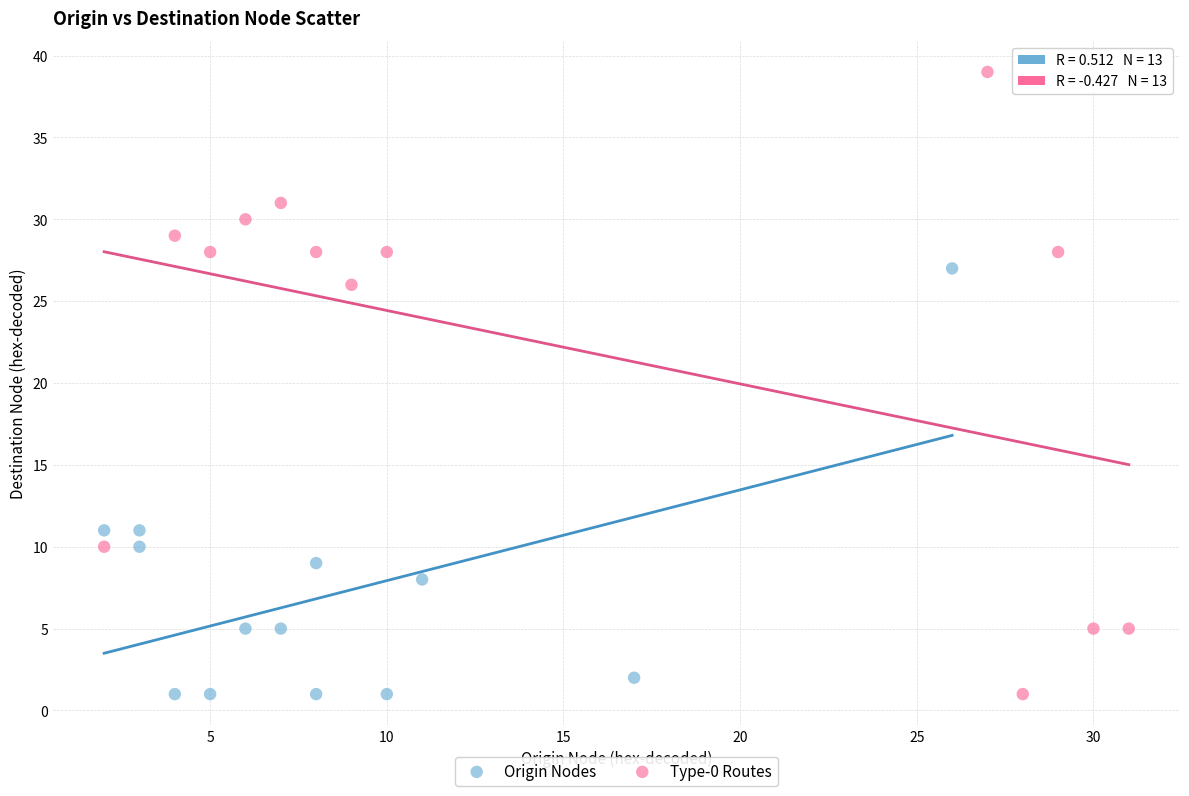

Which series has the widest spread of Y values?

Type-0 Routes